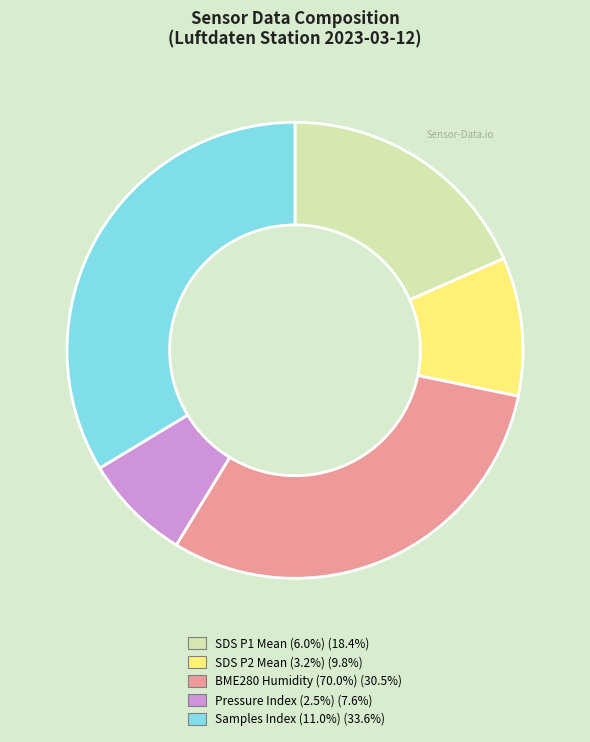

Is the sum of Samples Index (11.0%) (33.6%) and SDS P2 Mean (3.2%) (9.8%) greater than half?

No